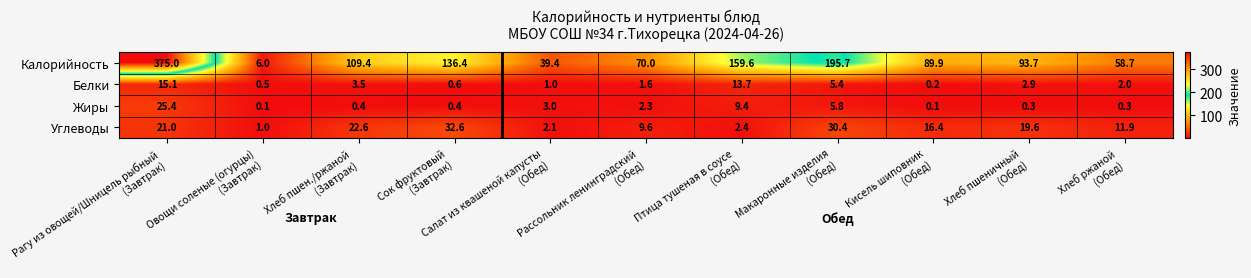

What is the difference between the highest and lowest values at Птица тушеная в соусе
(Обед)?

157.2